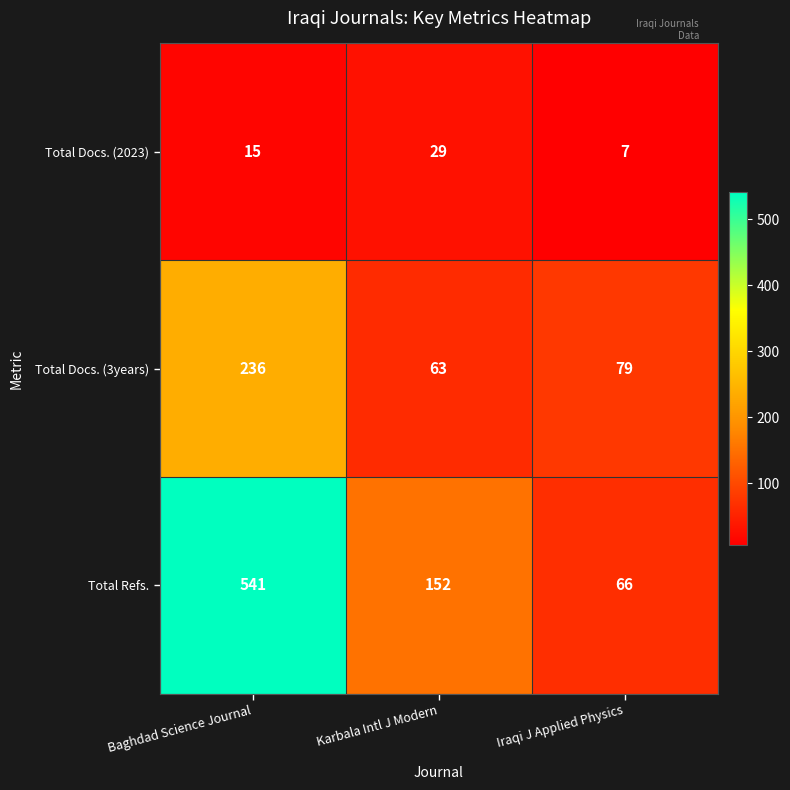

Which series has the widest spread of values?

Total Refs.